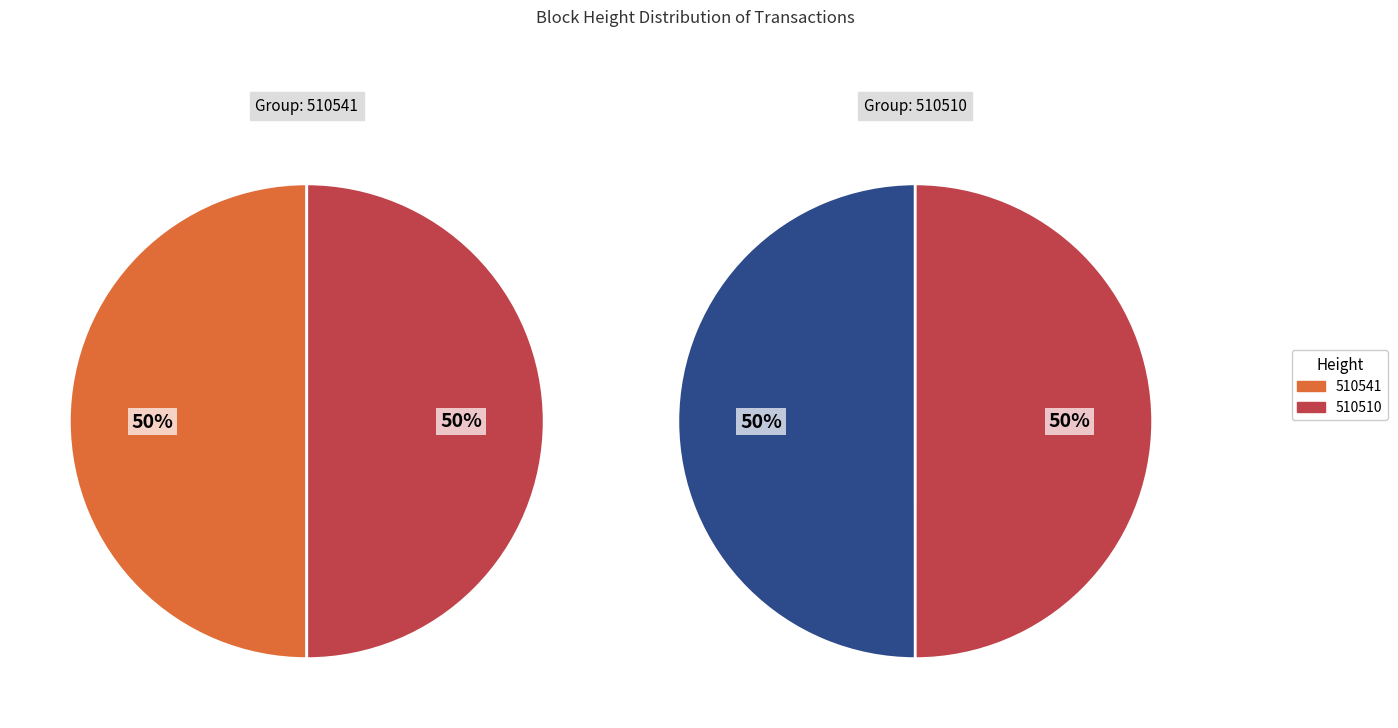

Which category accounts for the majority?

510541